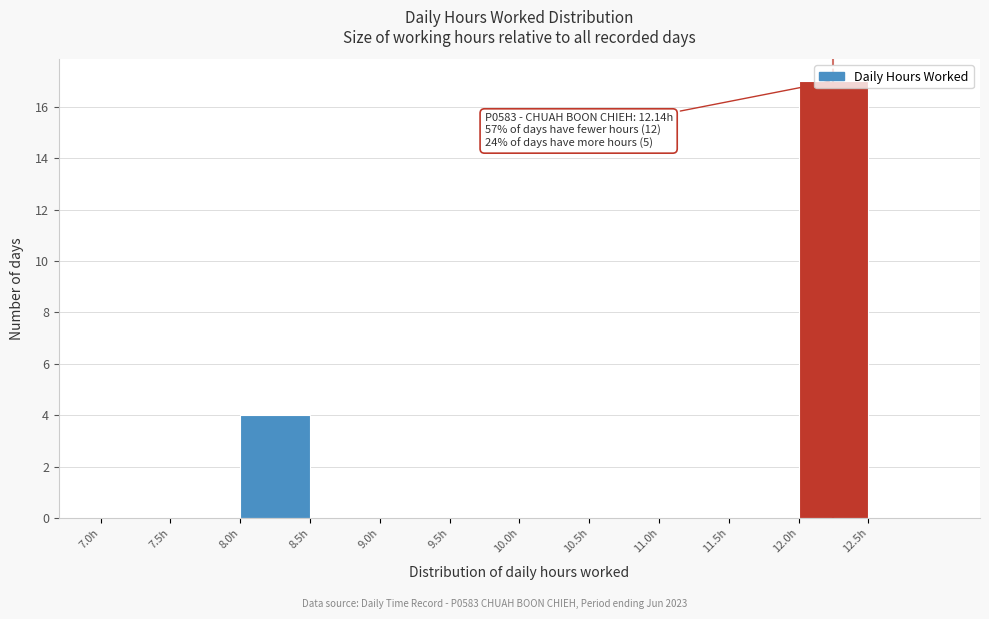

Which range on the x-axis has the tallest bar?

12.0 to 12.5